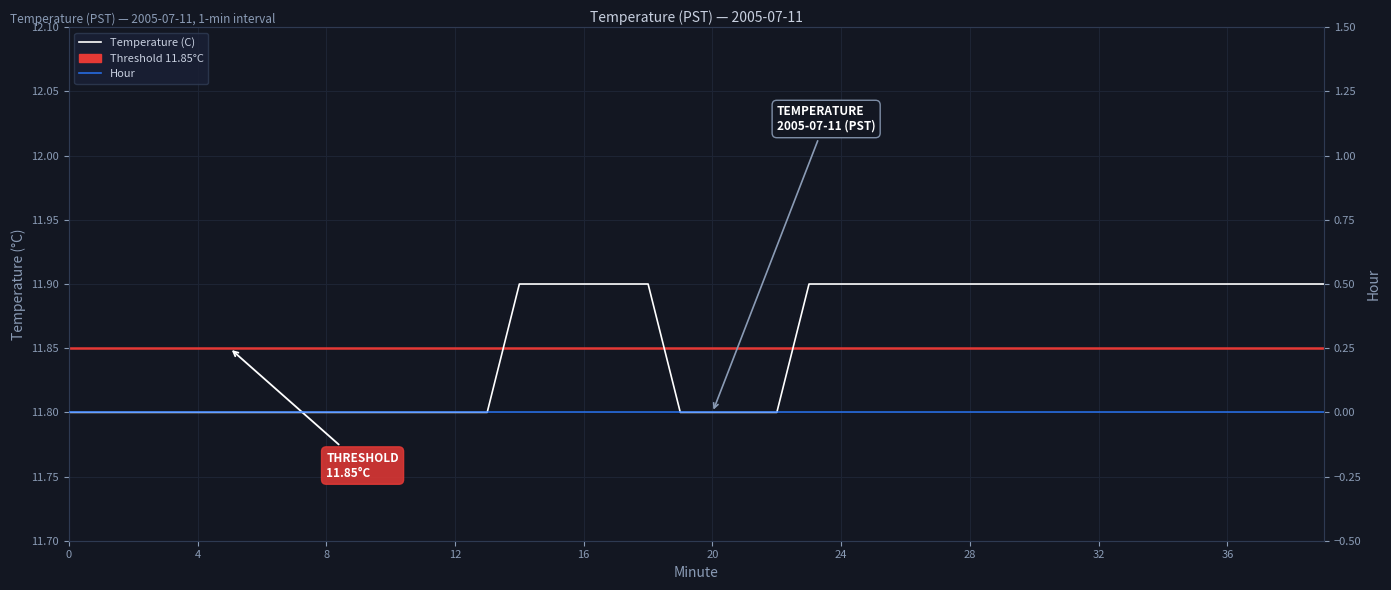

True or false: the data shows 11.8 at 13.

True